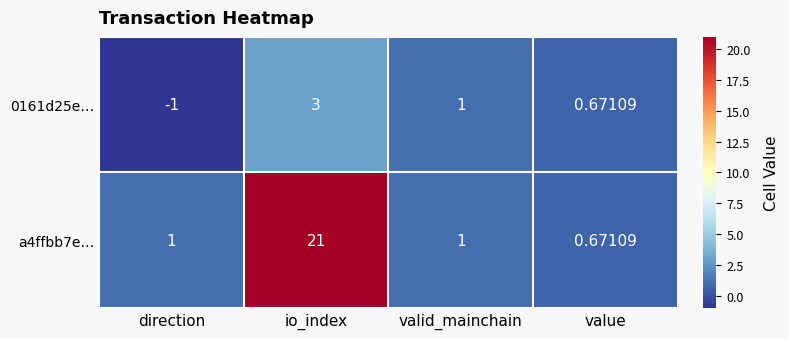

Which category has the highest value in the a4ffbb7e… series?

io_index